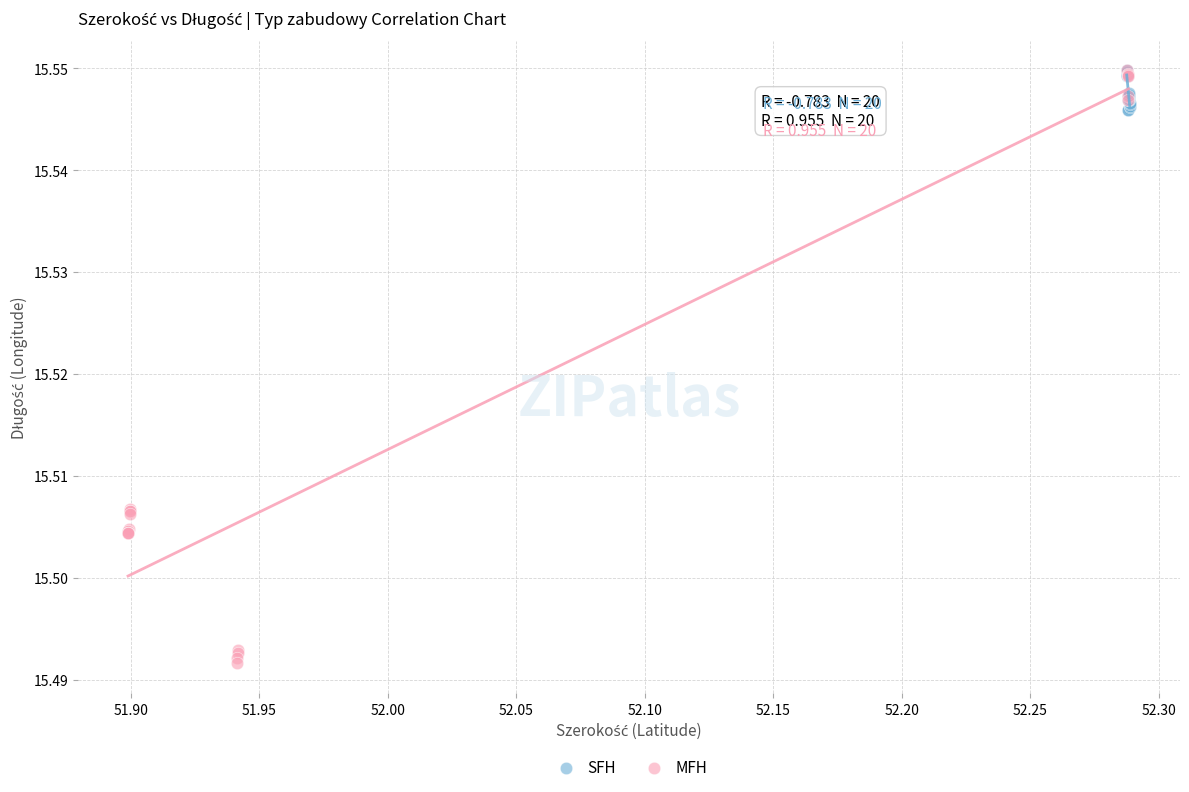

Which series reaches the minimum Y coordinate?

MFH